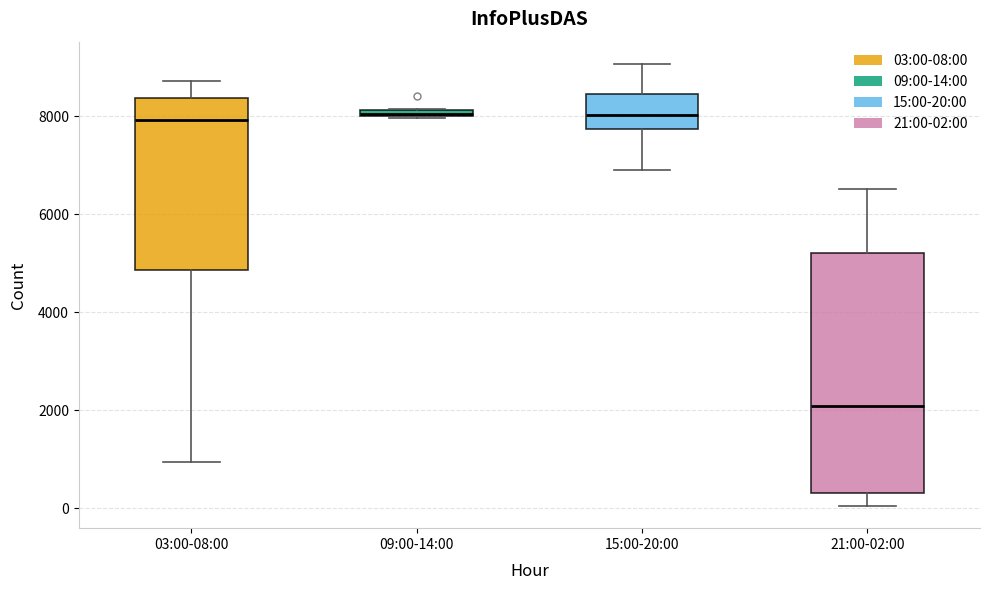

Where is the lower edge of the box for 09:00-14:00 on the y-axis? The values are not printed on the chart, so give them approximately, as read against the axis.

8000